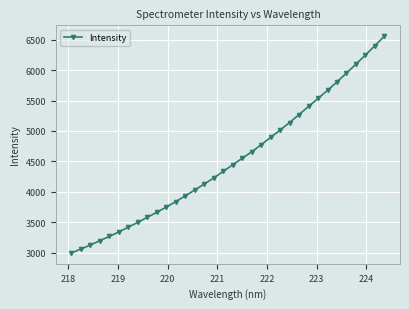

Does the chart have visible grid lines?

Yes